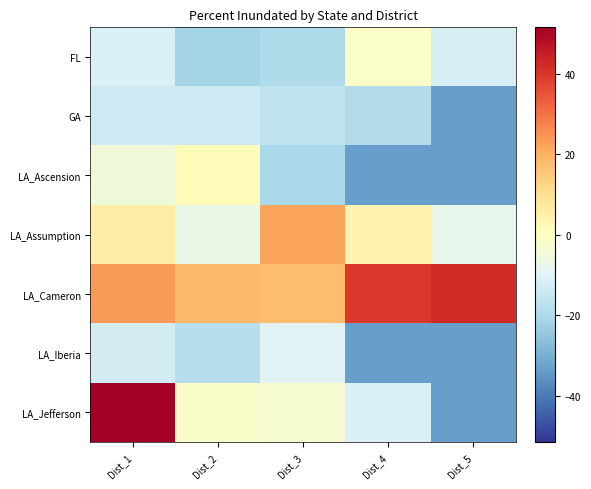

List the series in order of their peak value, highest first.

LA_Jefferson, LA_Cameron, LA_Assumption, LA_Ascension, FL, LA_Iberia, GA